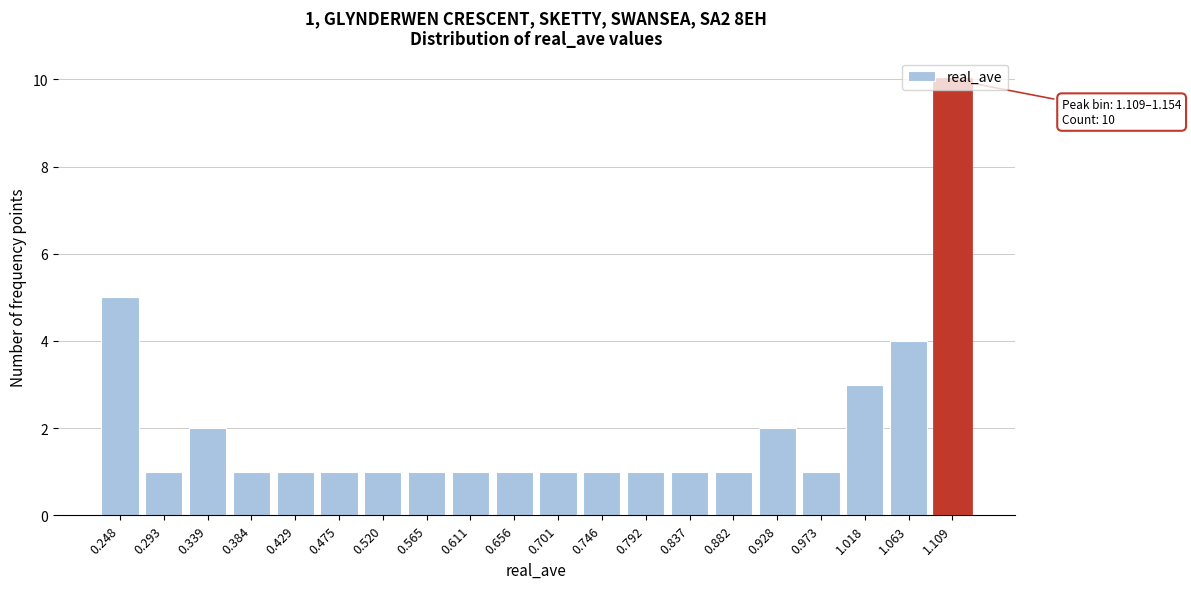

Which has a higher value, 0.339 or 0.611?

0.339